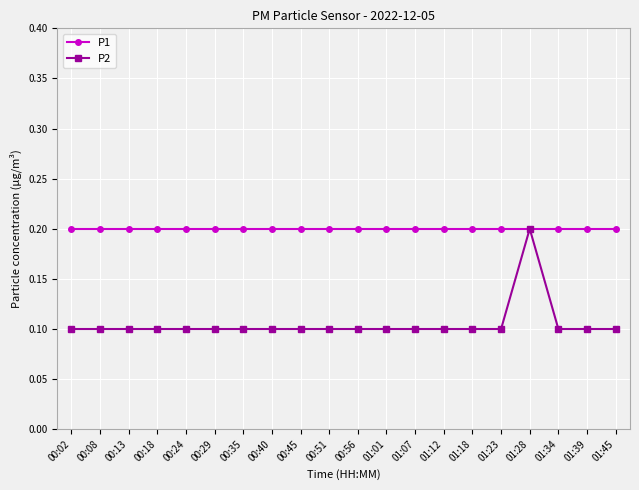

Reading right to left, extract all data points from this chart.

P1: 0.2	0.2	0.2	0.2	0.2	0.2	0.2	0.2	0.2	0.2	0.2	0.2	0.2	0.2	0.2	0.2	0.2	0.2	0.2	0.2
P2: 0.1	0.1	0.1	0.2	0.1	0.1	0.1	0.1	0.1	0.1	0.1	0.1	0.1	0.1	0.1	0.1	0.1	0.1	0.1	0.1